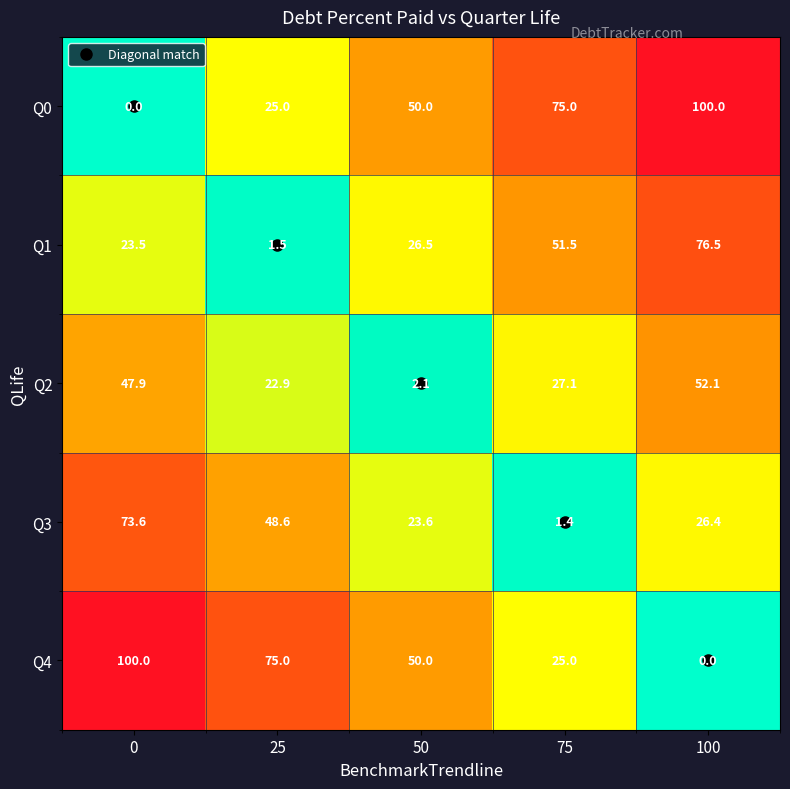

What is the spread (max minus min) of values at 100?

100.0